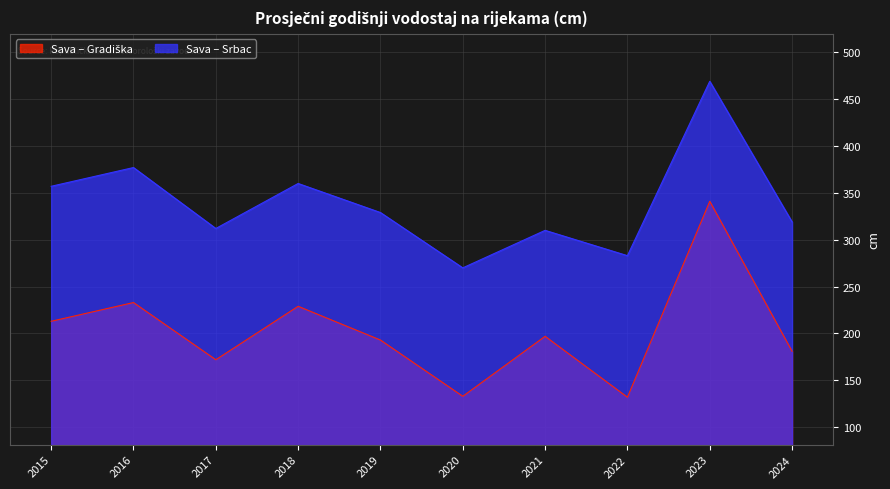

The Sava – Gradiška series shows 233 at 2022. True or false?

False